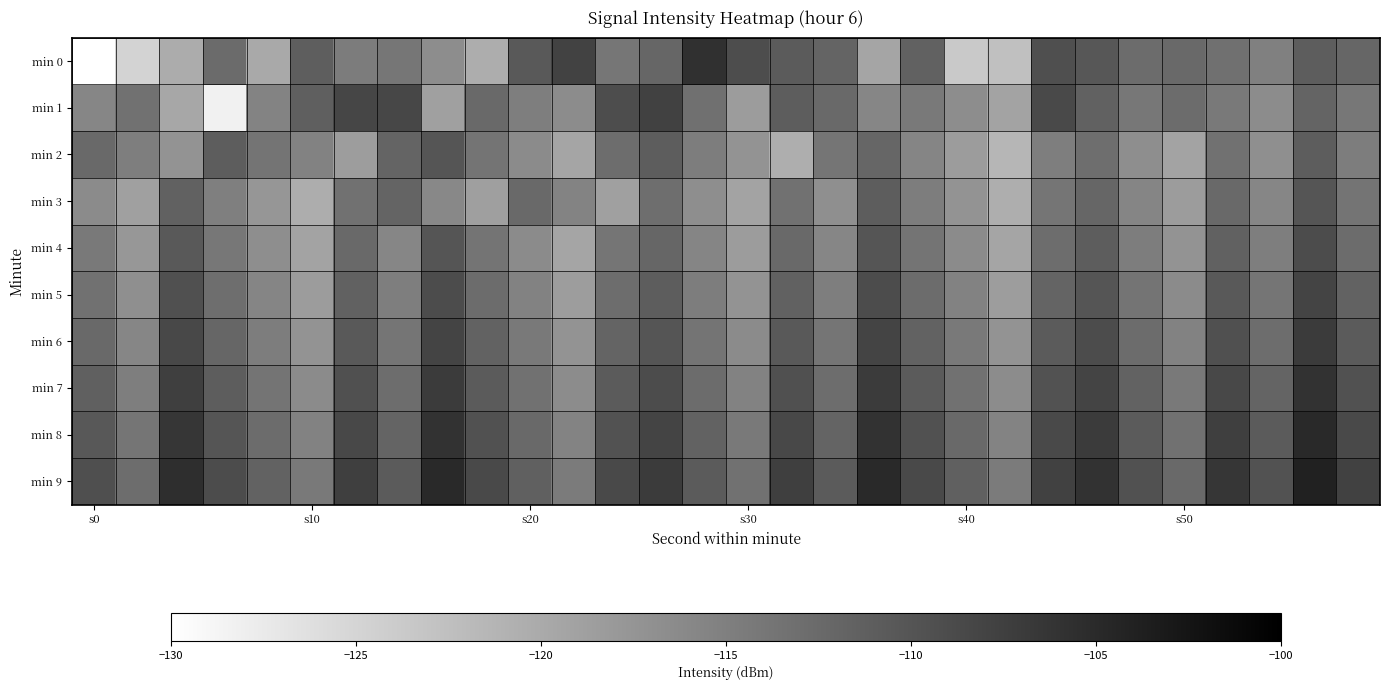

How many data points does each series have?

30